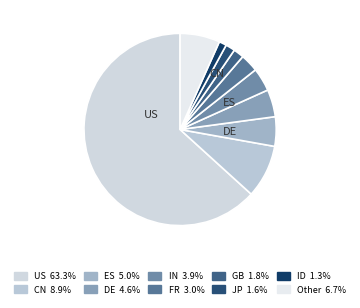

Is there a majority slice in this chart?

Yes